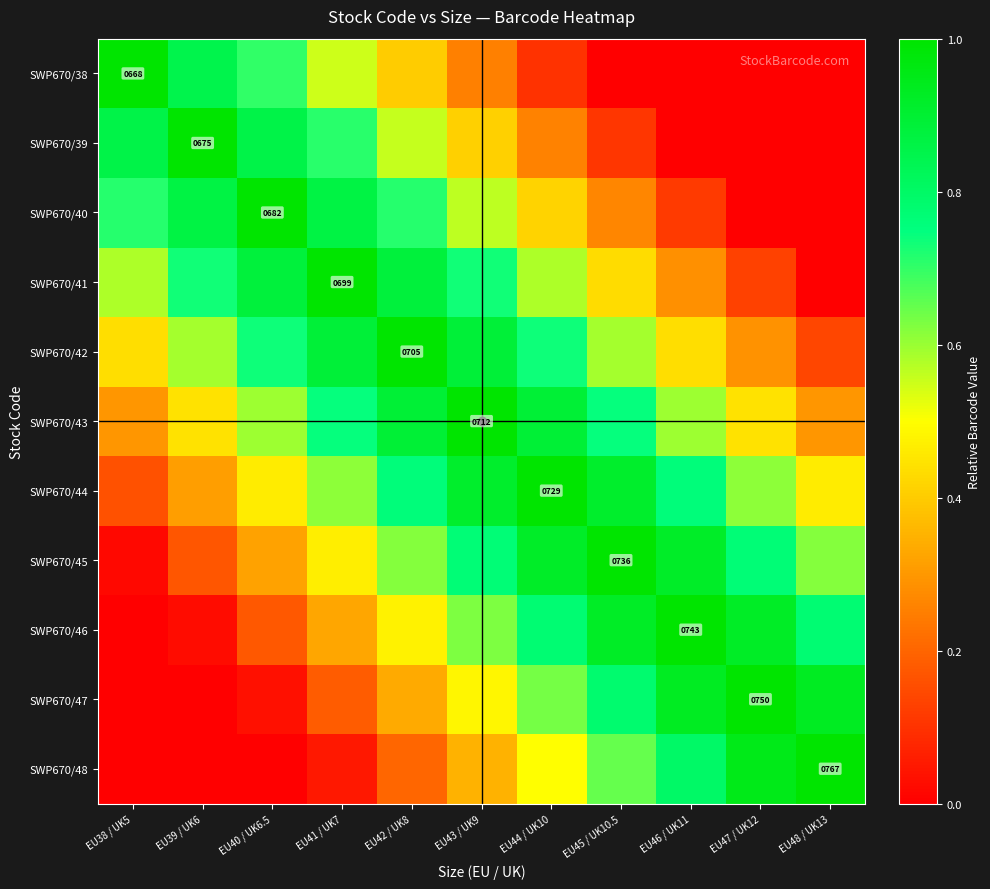

What is the sum of the SWP670/42 values at EU41 / UK7 and EU44 / UK10?

1.6